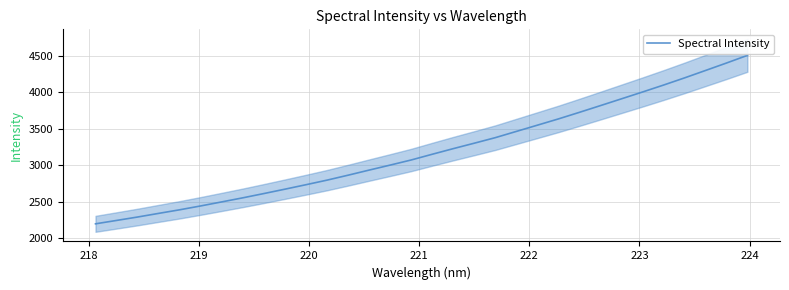

What is the difference between the maximum and minimum values?

2313.8